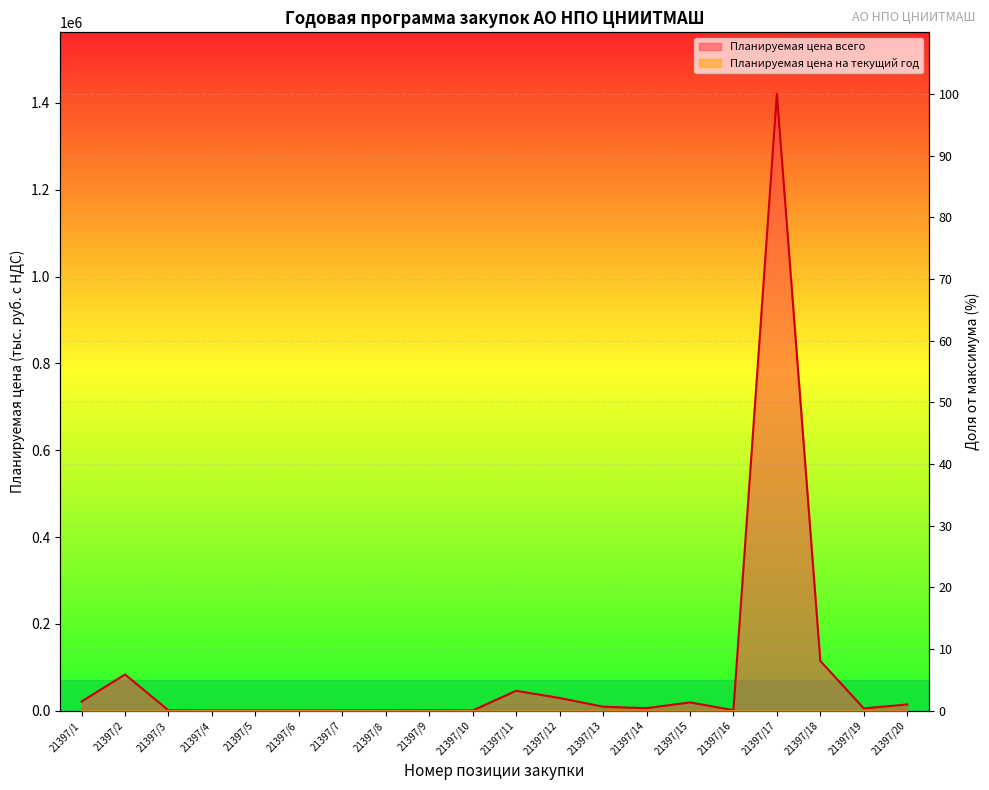

What is the value of the Планируемая цена всего (line) point at the 16th from the left?

0.1